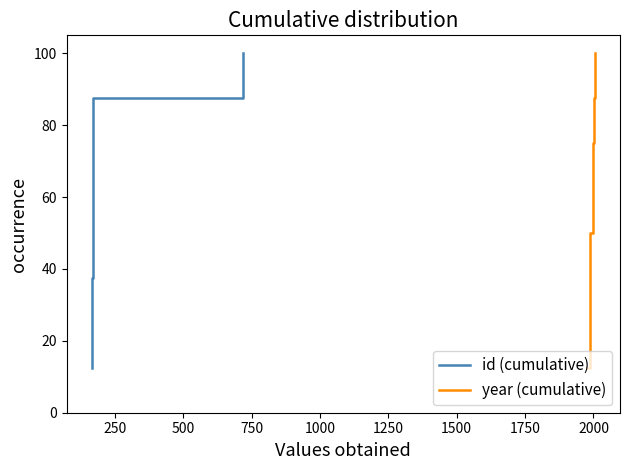

What is the highest value of the id (cumulative) series?

100.0